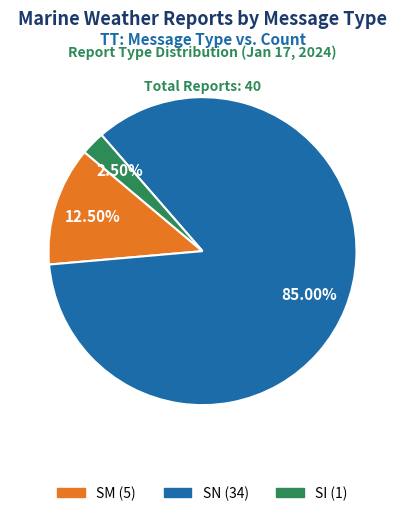

Which slice is the largest?

SN